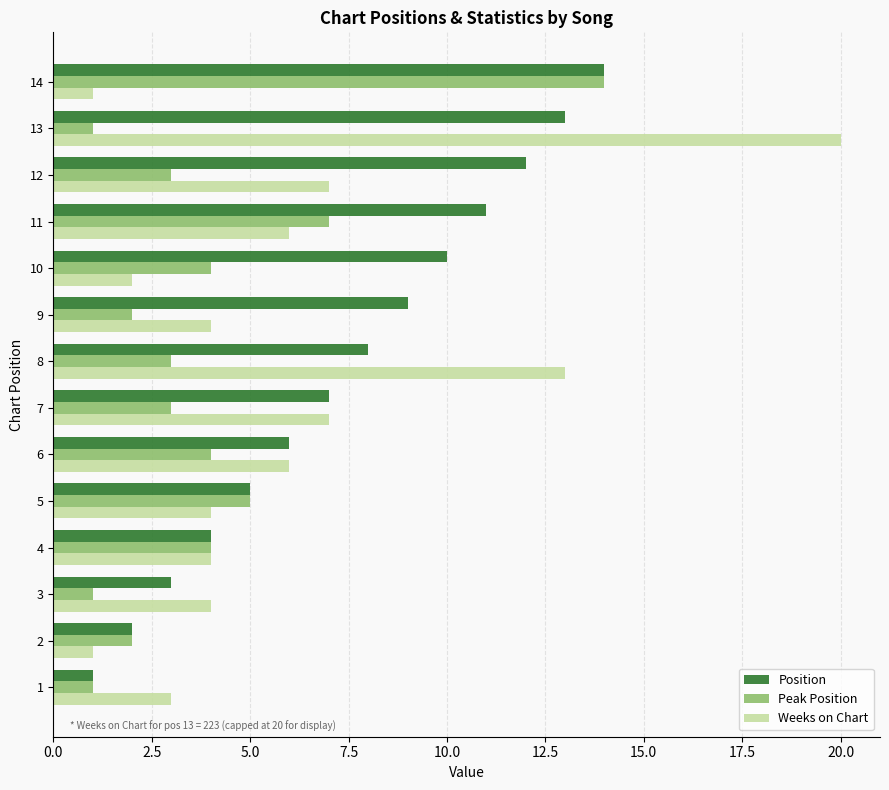

Is the value of Weeks on Chart at 13 greater than the value of Position at 11?

Yes